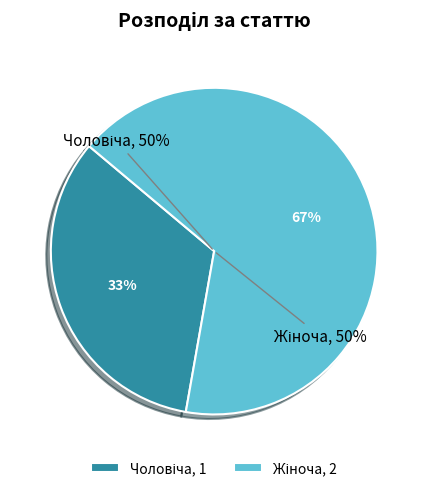

Rank the categories by value from lowest to highest.

Чоловіча, Жіноча